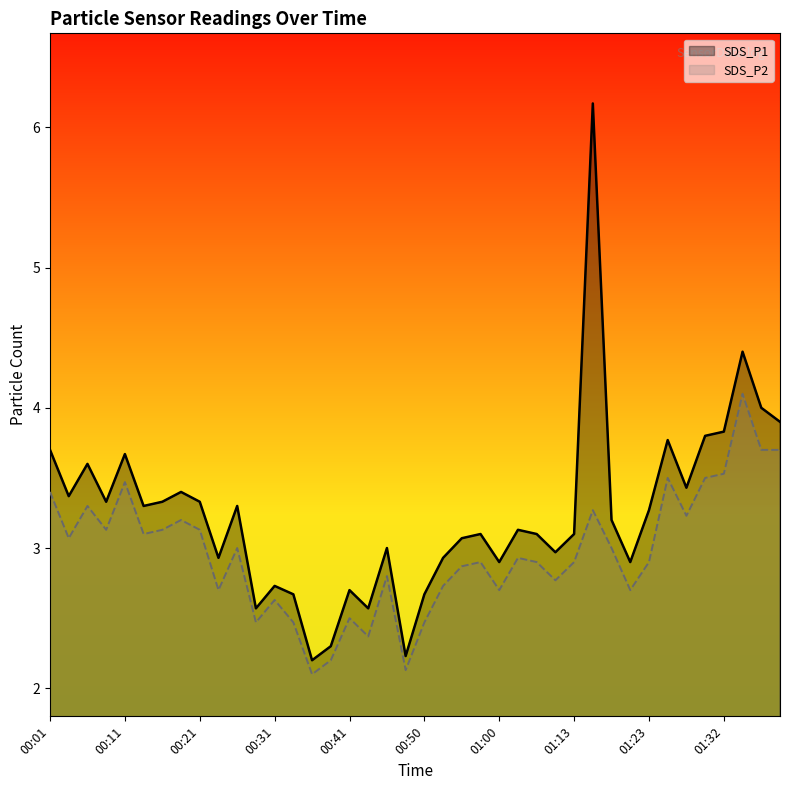

True or false: SDS_P1 has more than 1 points higher than both neighbors.

True